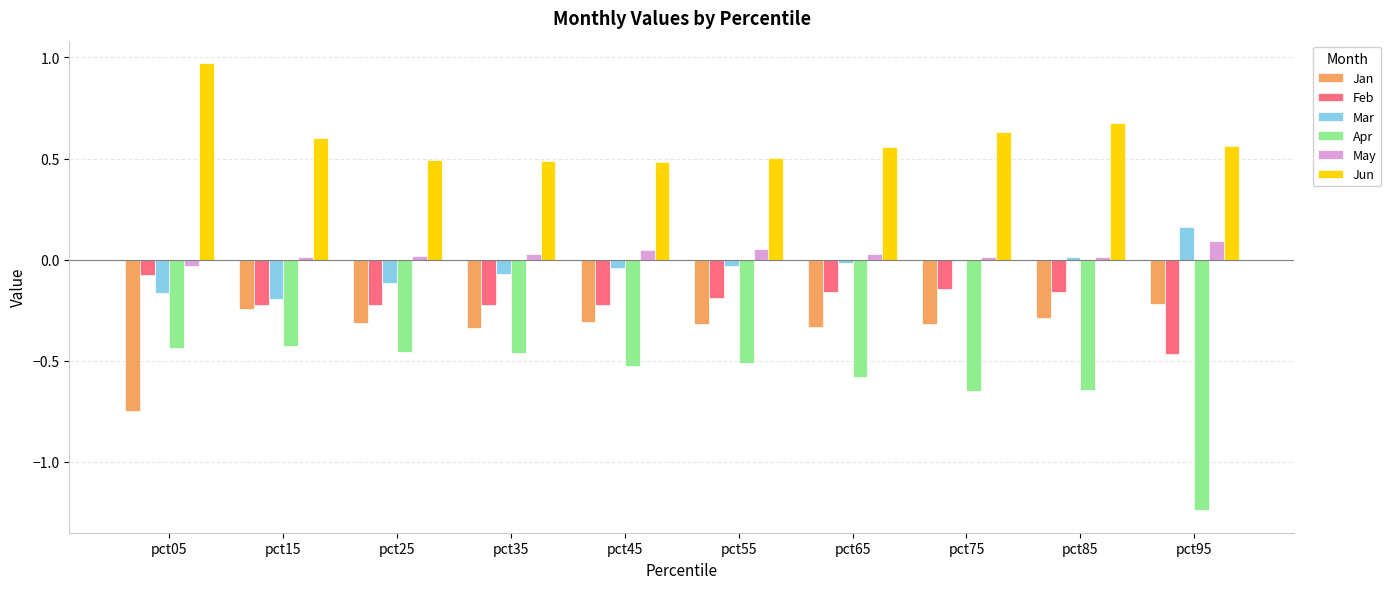

The Jan series shows -0.1 at pct55. True or false?

False